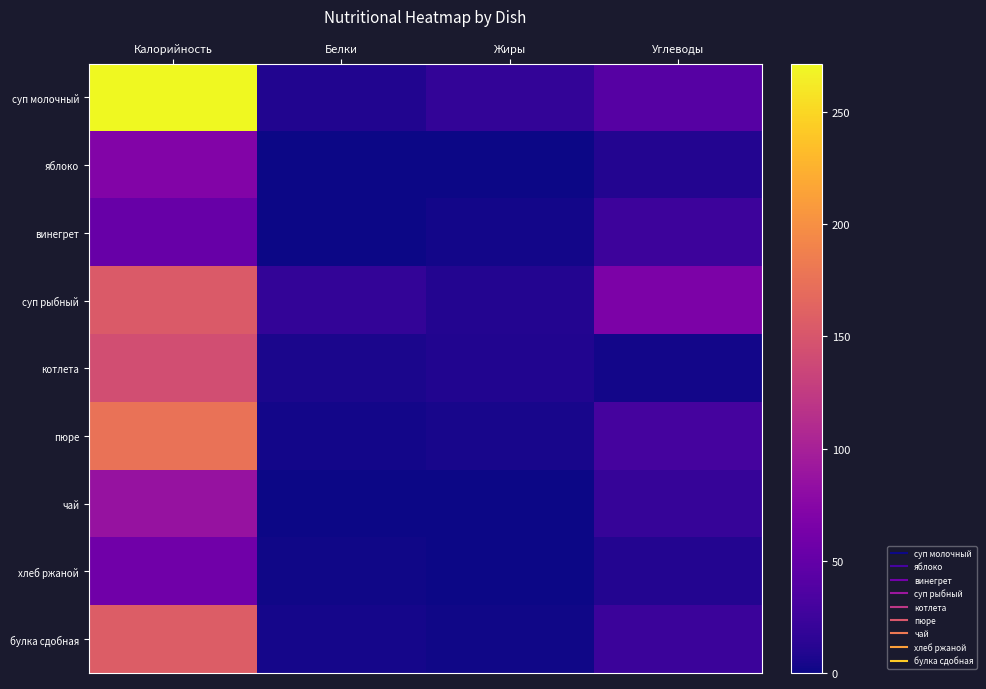

Which series has the largest total across all categories?

суп молочный